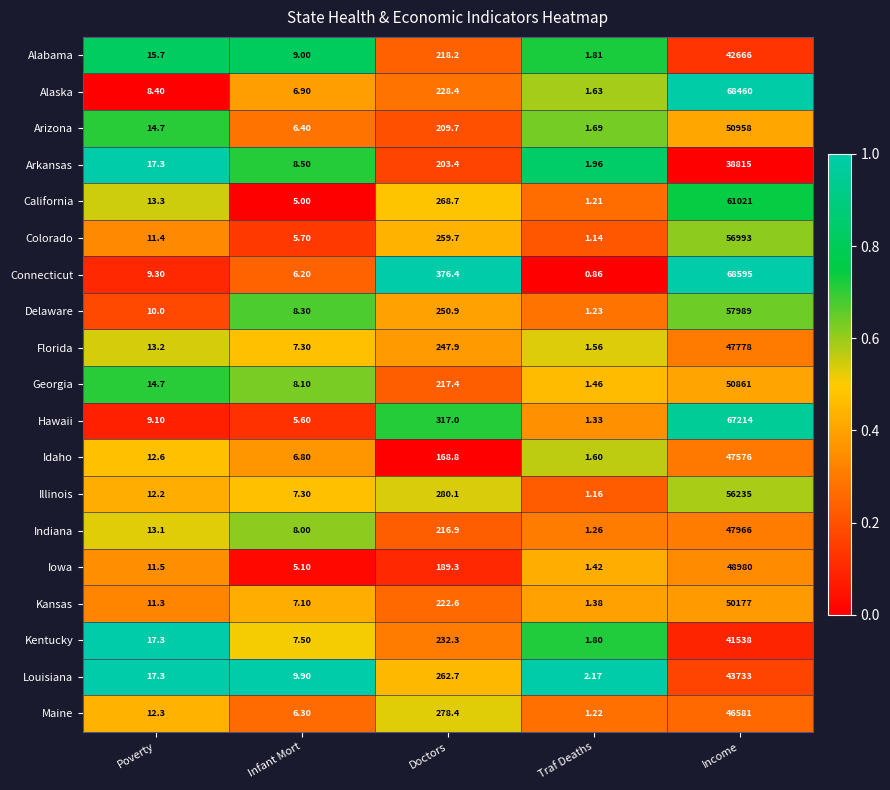

At which label does Arkansas first exceed 17?

Poverty